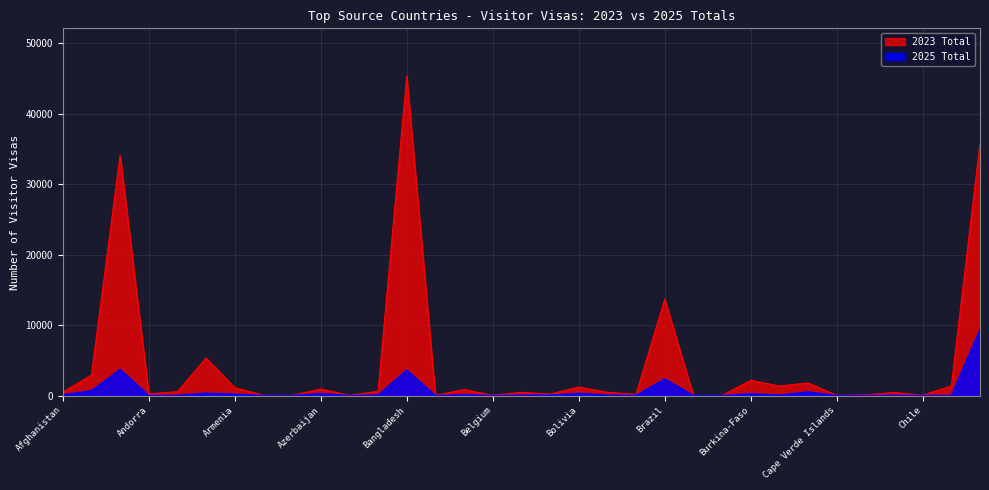

Between Brazil and Cambodia, which is larger?

Brazil